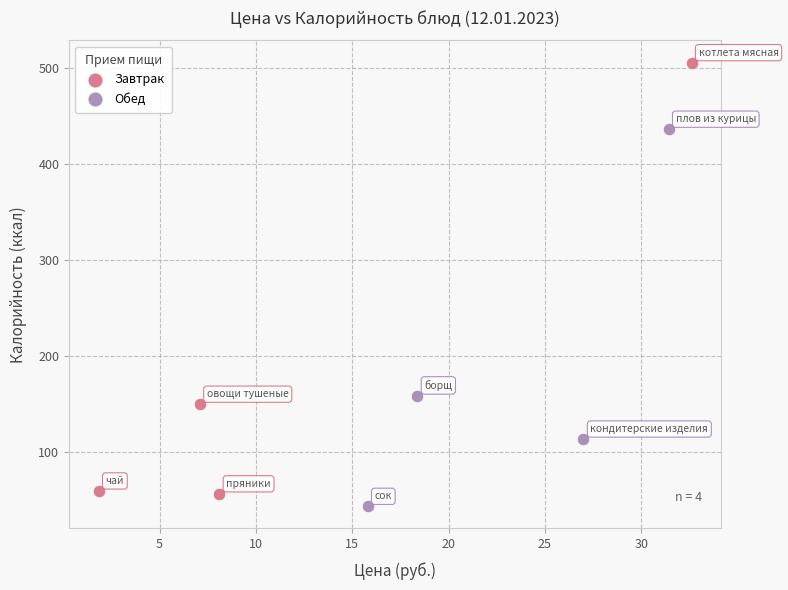

What are all the series names shown in the legend?

Завтрак, Обед